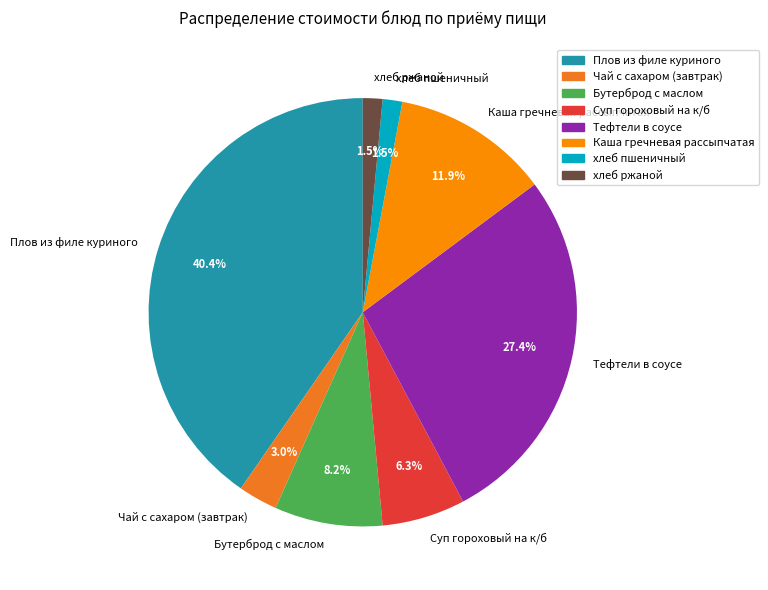

Is there any slice that represents more than half of the pie?

No